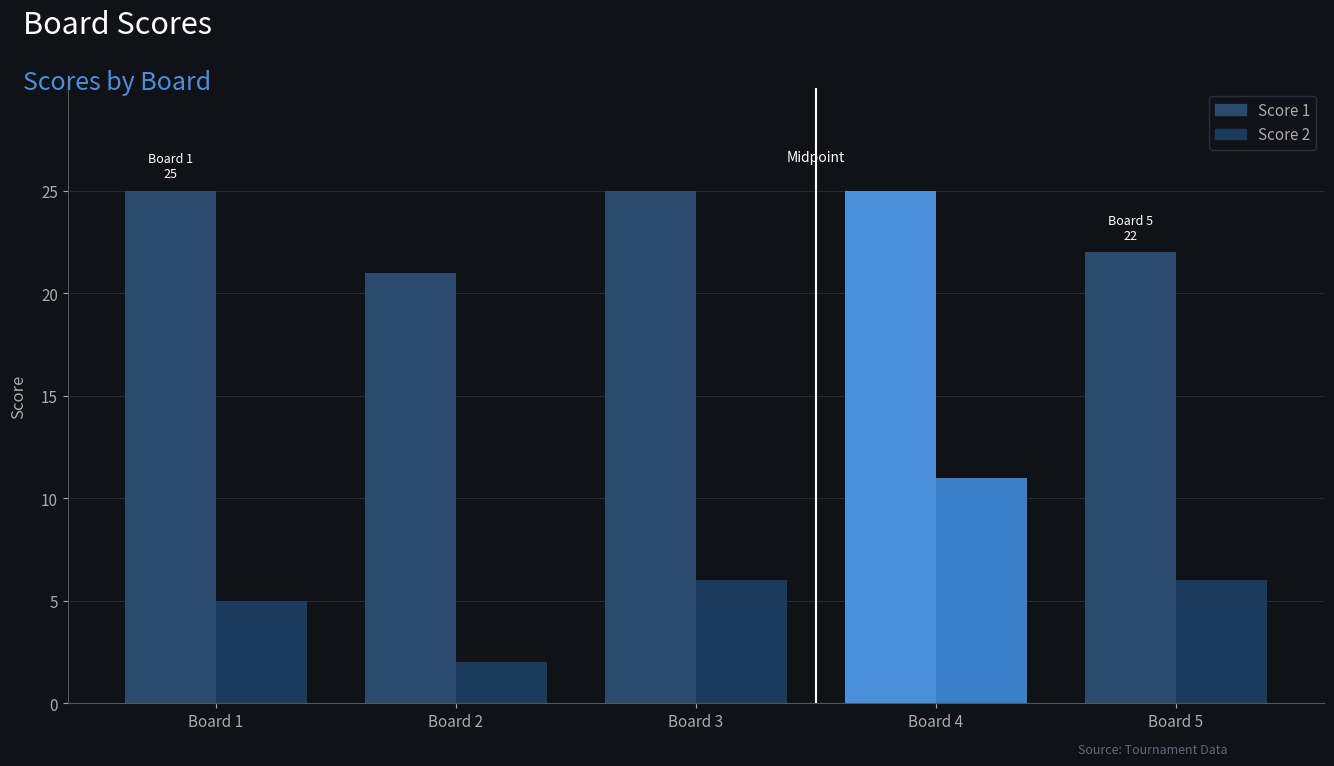

The value of Score 2 at Board 2 is 2. True or false?

True